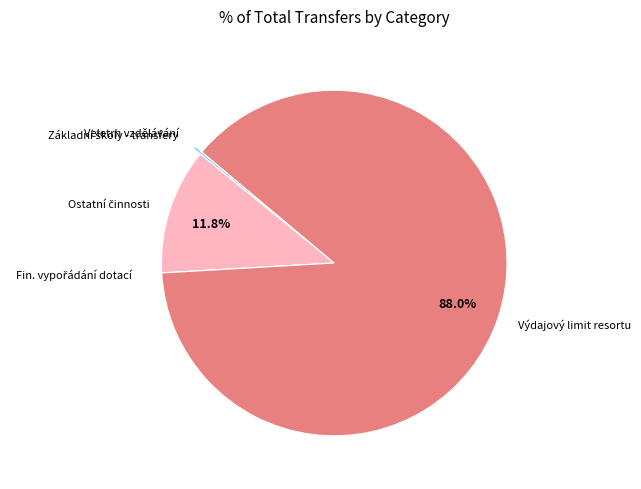

Does Výdajový limit resortu represent more than half of the total?

Yes